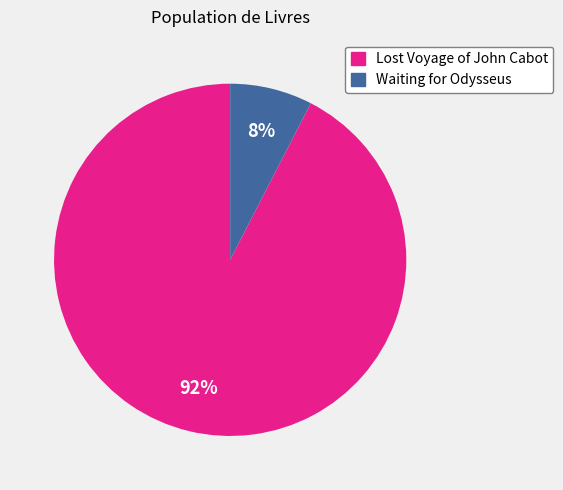

Is there any slice that represents more than half of the pie?

Yes